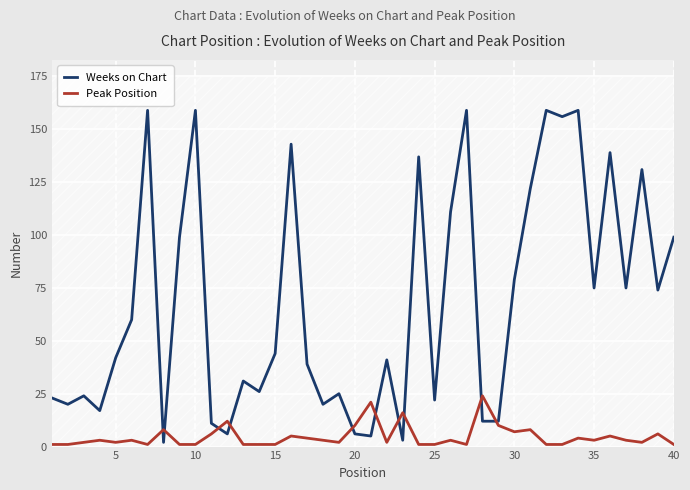

How many data points in Peak Position are less than 3?

19